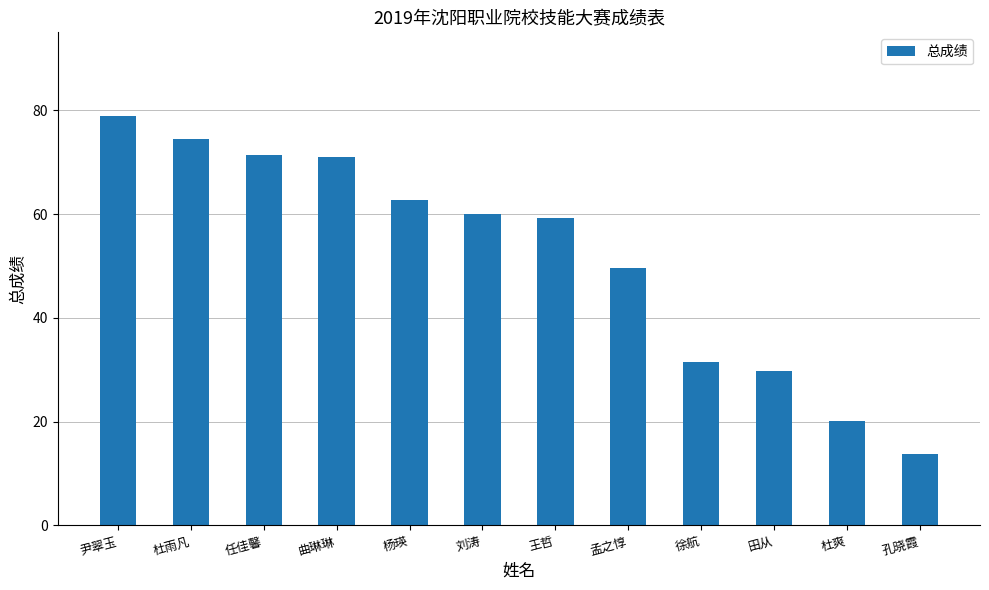

What is the label of the 1st bar from the left?

尹翠玉